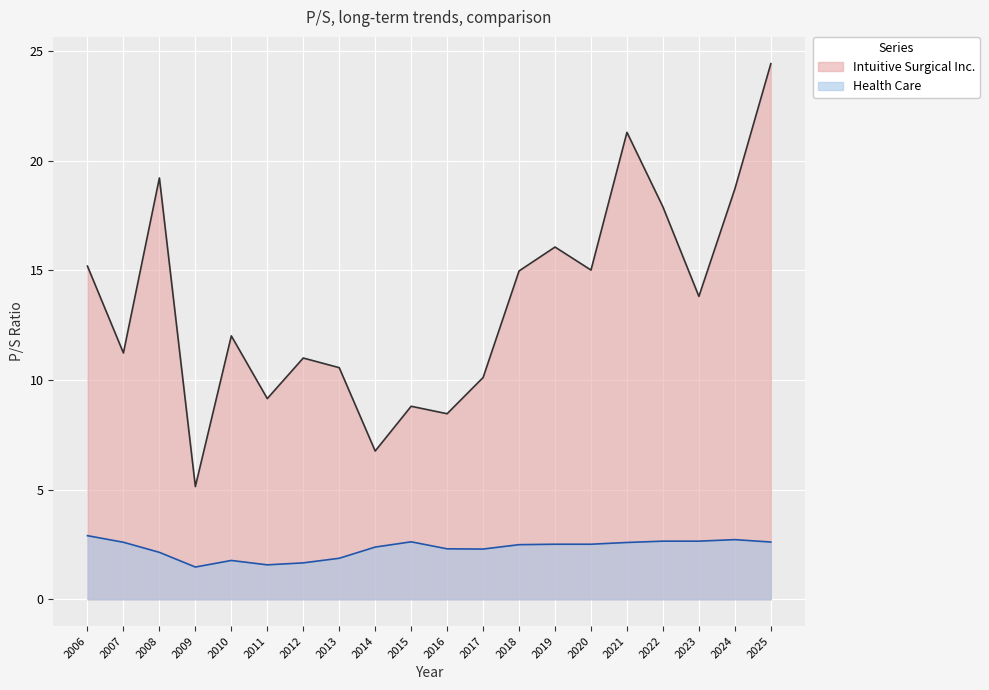

True or false: Intuitive Surgical Inc. and Health Care cross at least once.

False